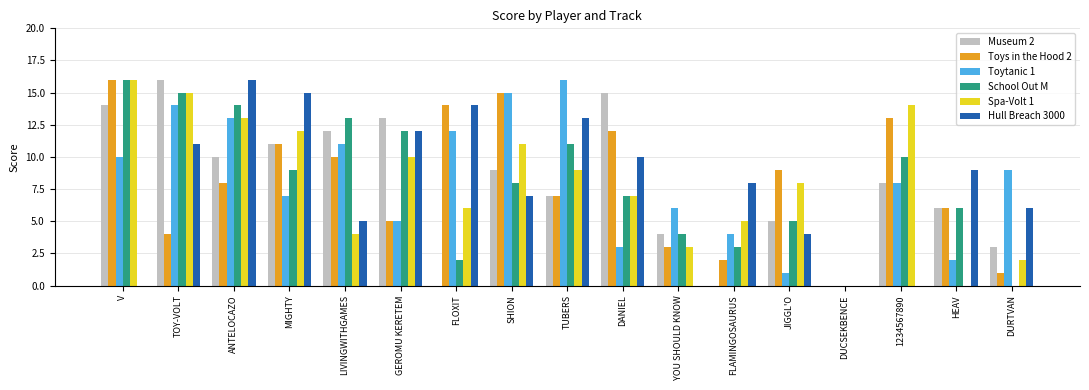

Which series changed the most between ANTELOCAZO and HEAV?

Spa-Volt 1